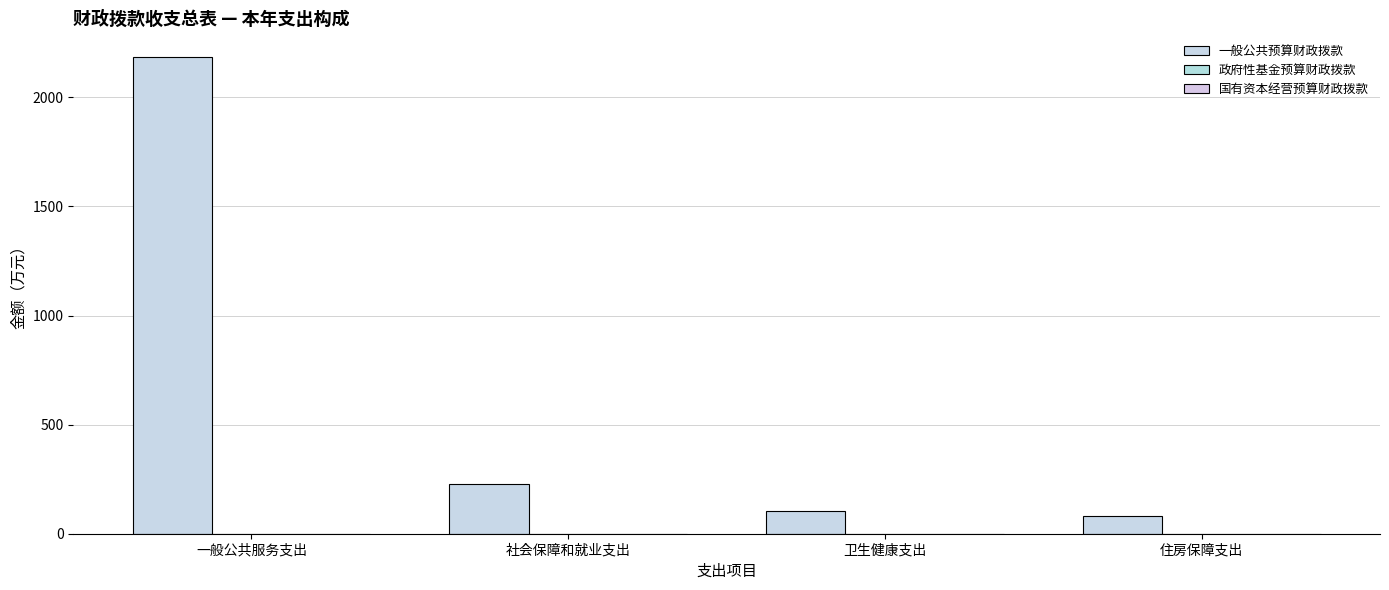

What is the label of the 3rd bar from the left?

卫生健康支出